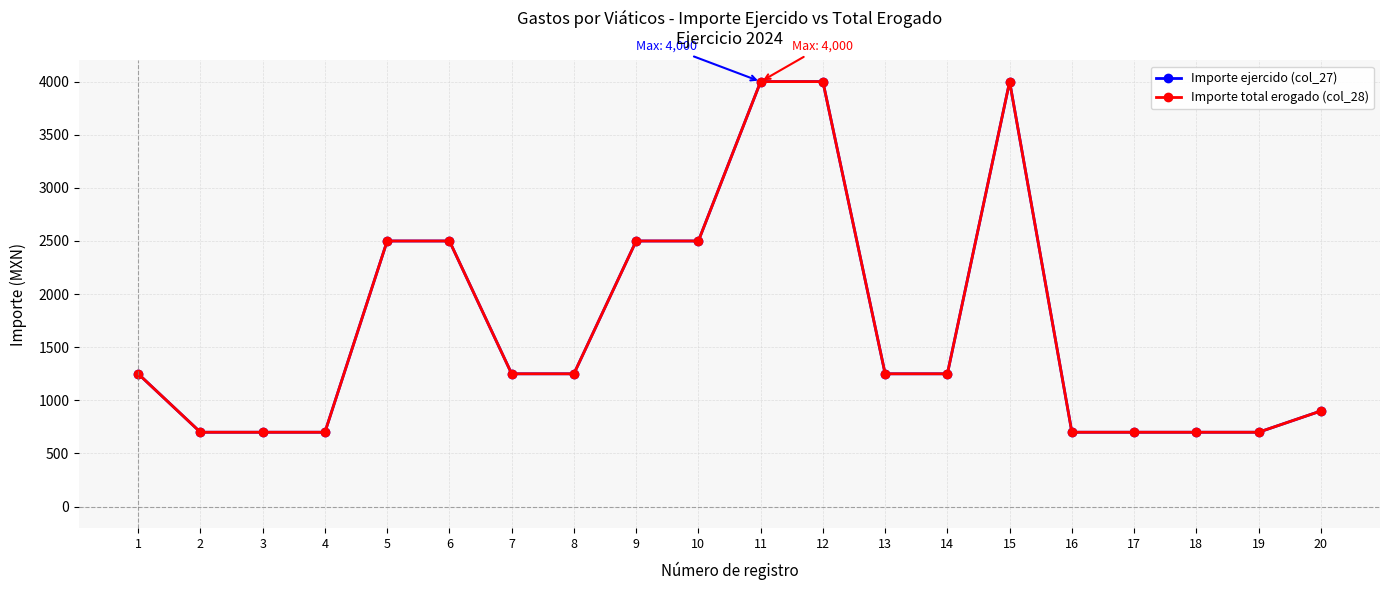

Does the chart have visible grid lines?

Yes